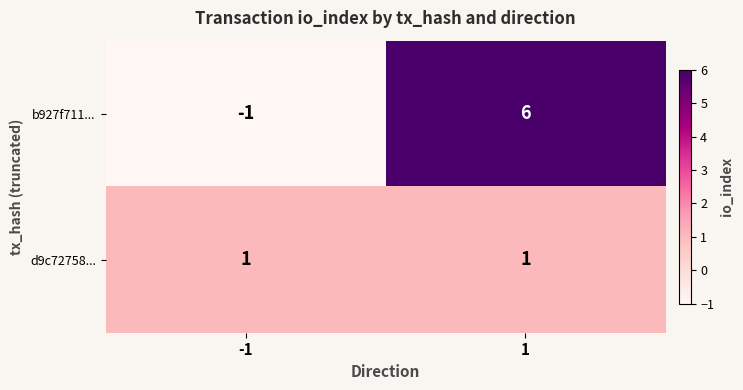

At which category is the sum across all series the highest?

1